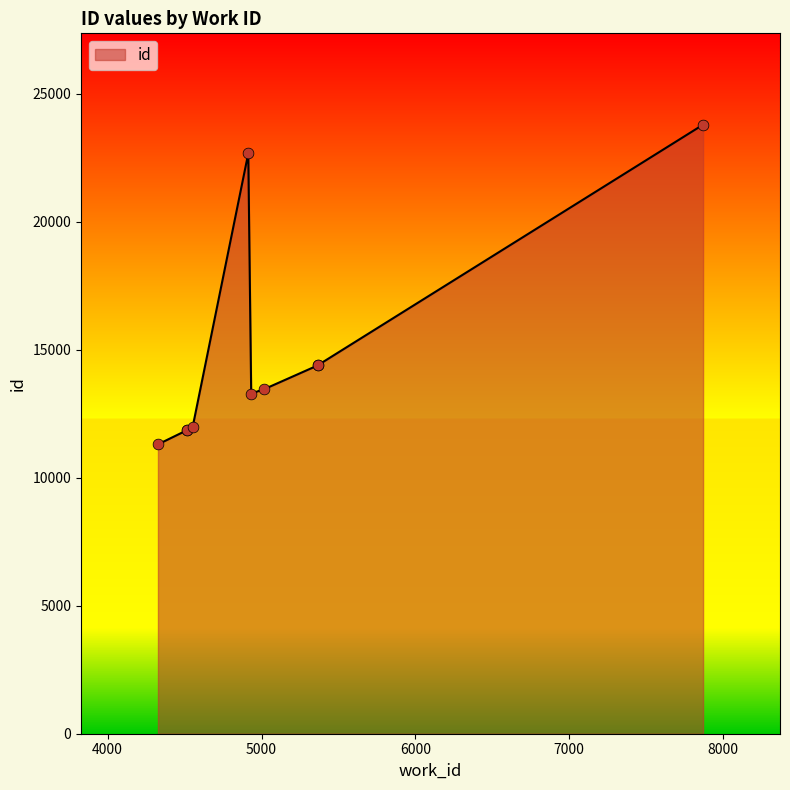

Between 5366 and 5018, which is larger?

5366